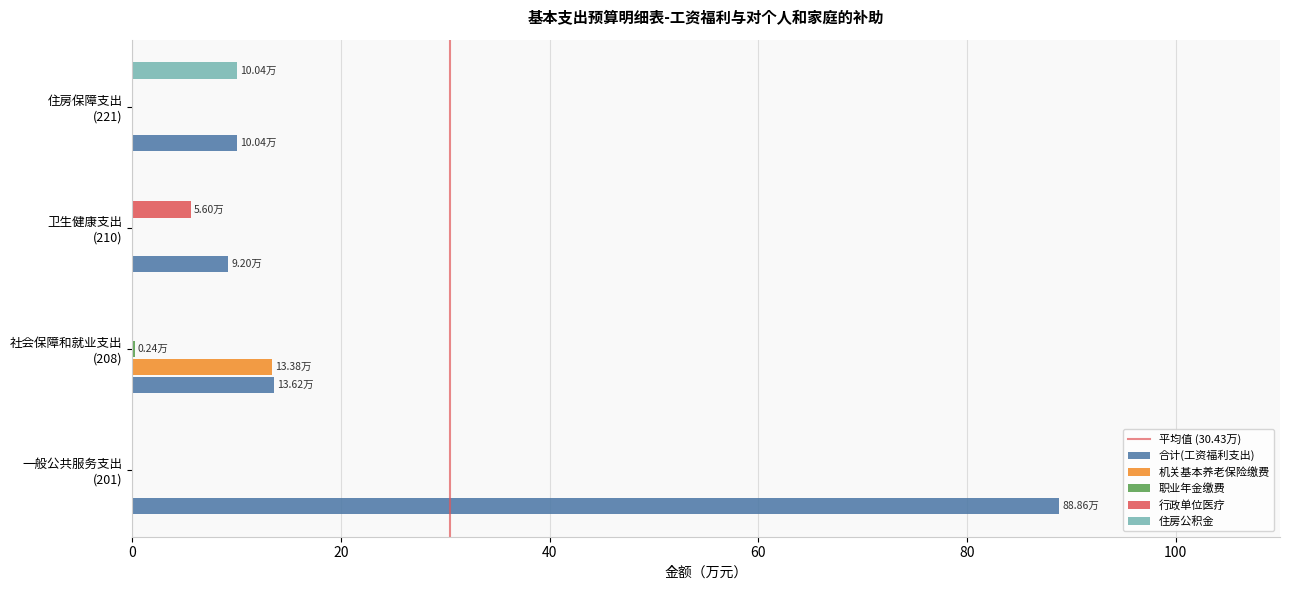

Which series has the largest total across all categories?

合计(工资福利支出)